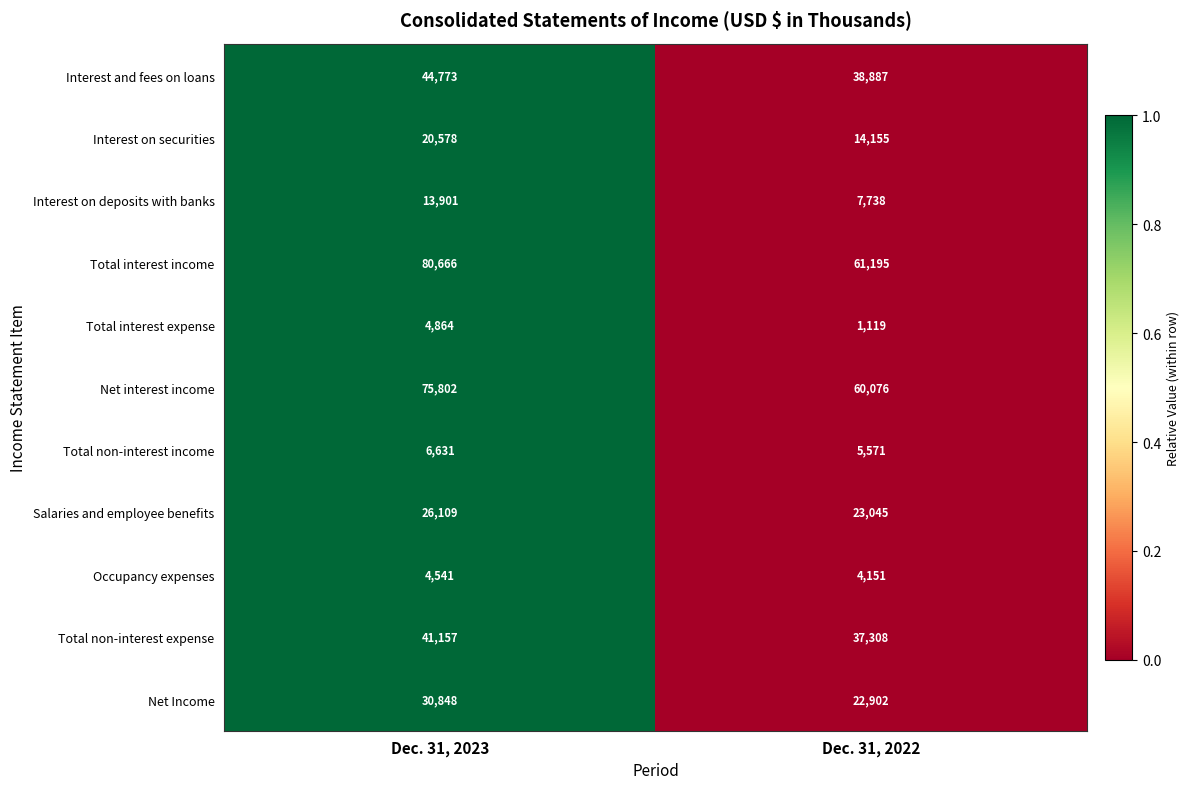

Reading left to right, list all the values displayed in this chart.

Interest and fees on loans: Dec. 31, 2023=44773	Dec. 31, 2022=38887
Interest on securities: Dec. 31, 2023=20578	Dec. 31, 2022=14155
Interest on deposits with banks: Dec. 31, 2023=13901	Dec. 31, 2022=7738
Total interest income: Dec. 31, 2023=80666	Dec. 31, 2022=61195
Total interest expense: Dec. 31, 2023=4864	Dec. 31, 2022=1119
Net interest income: Dec. 31, 2023=75802	Dec. 31, 2022=60076
Total non-interest income: Dec. 31, 2023=6631	Dec. 31, 2022=5571
Salaries and employee benefits: Dec. 31, 2023=26109	Dec. 31, 2022=23045
Occupancy expenses: Dec. 31, 2023=4541	Dec. 31, 2022=4151
Total non-interest expense: Dec. 31, 2023=41157	Dec. 31, 2022=37308
Net Income: Dec. 31, 2023=30848	Dec. 31, 2022=22902